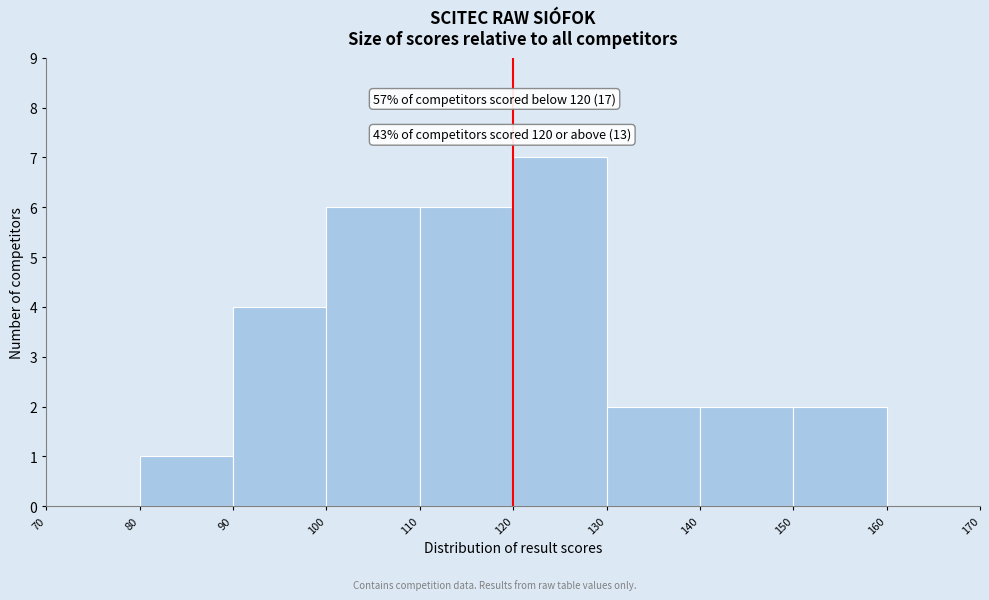

Which range on the x-axis has the tallest bar?

120 to 130